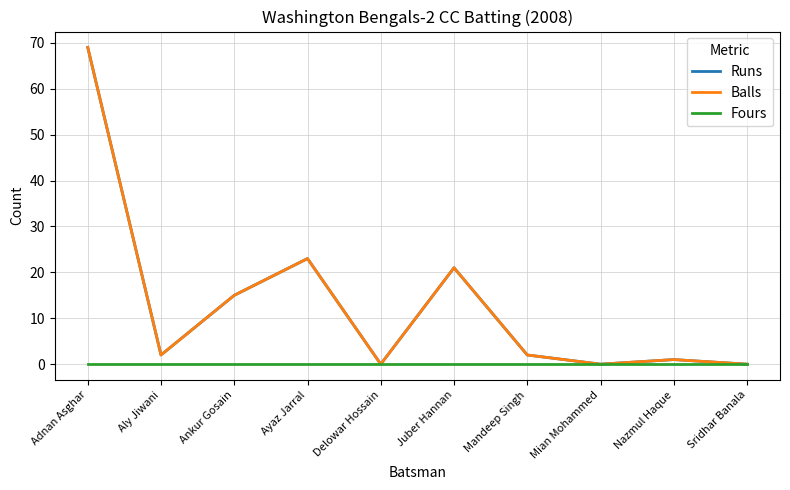

At Mandeep Singh, list the series in order from largest to smallest.

Runs, Balls, Fours